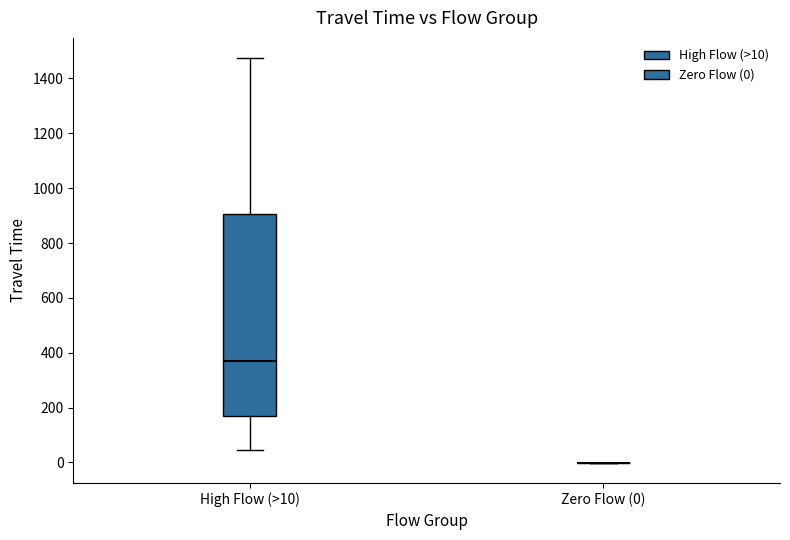

Comparing the boxes themselves (not the whiskers), which one is the tallest?

High Flow (>10)